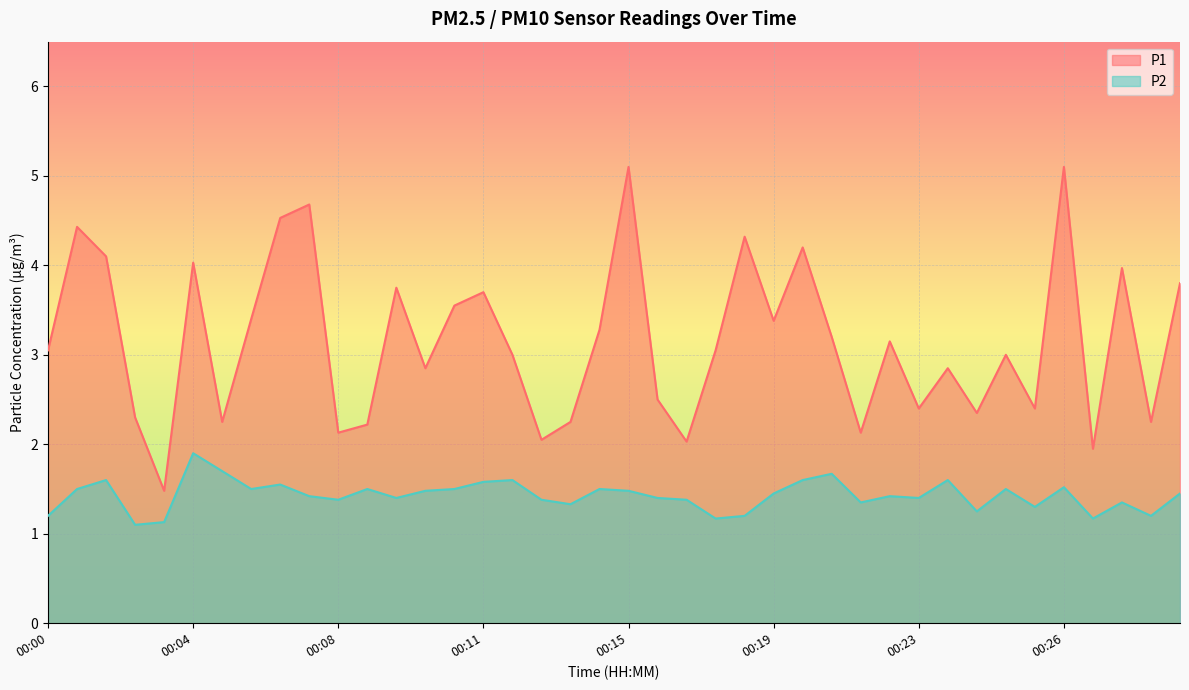

Which series has the largest total across all categories?

P1